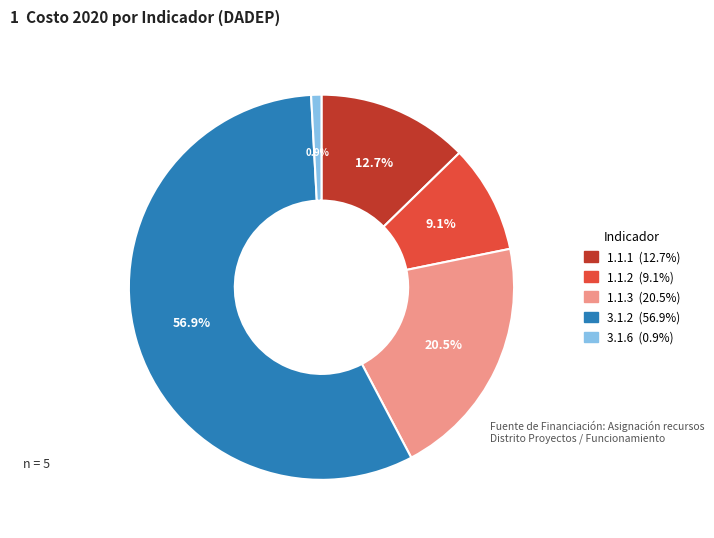

Is 3.1.2 the majority of the pie?

Yes